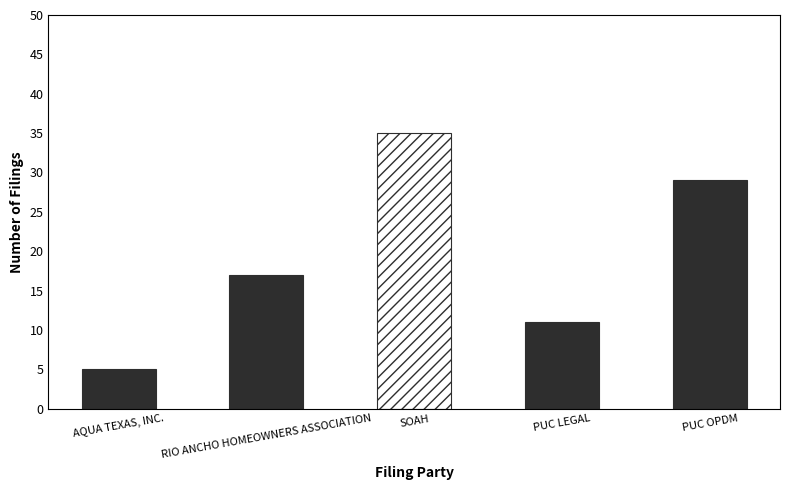

Where does the data first go above 17?

SOAH